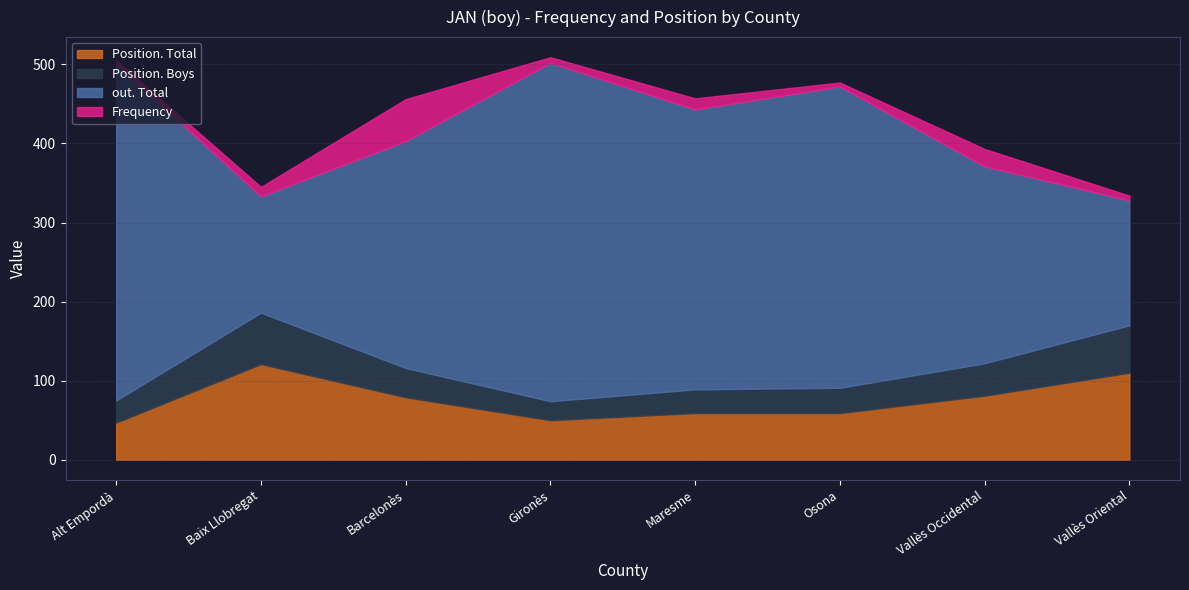

Where is the first local minimum for Position. Boys?

Gironès